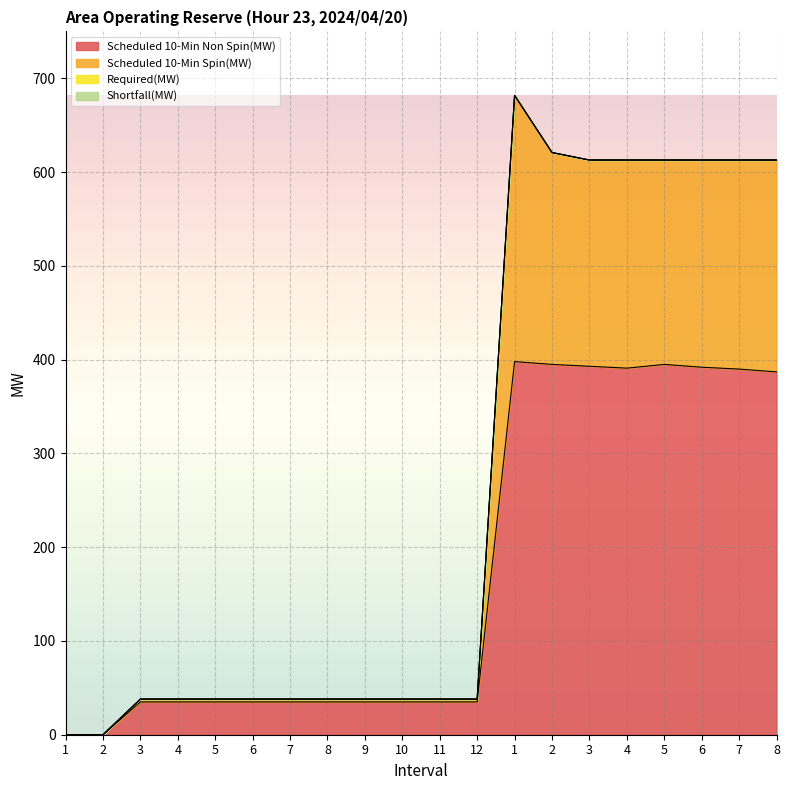

Which series changed the most between 5 and 5?

Scheduled 10-Min Spin(MW)